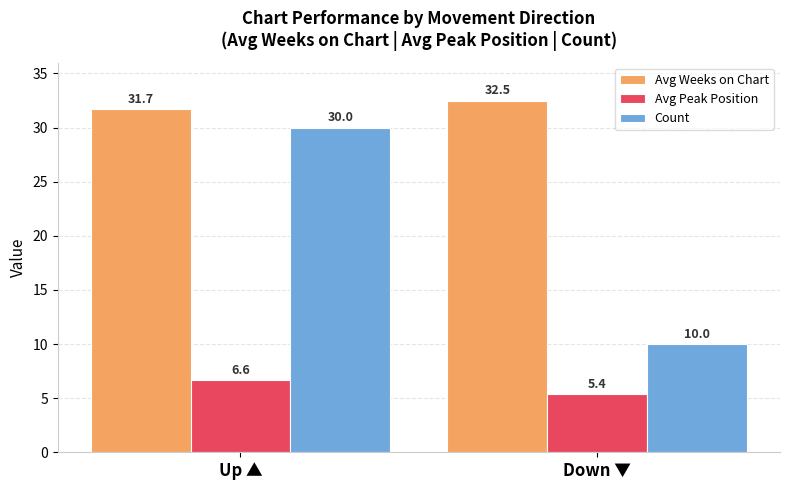

What is the difference between the Count values at Up ▲ and Down ▼?

20.0